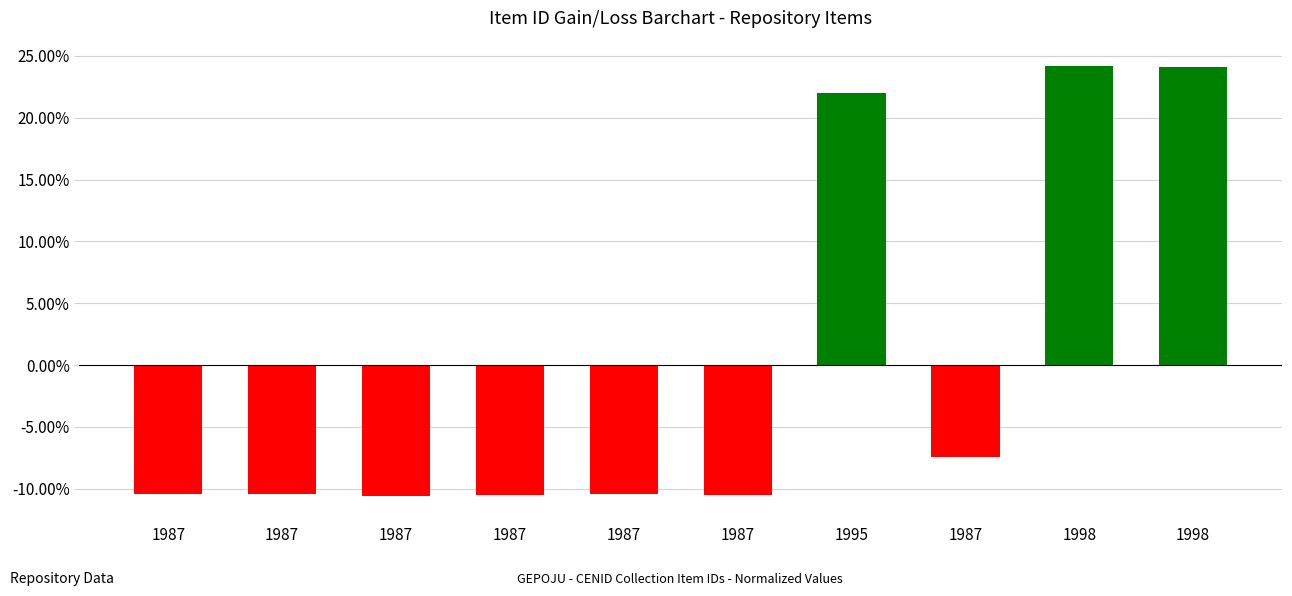

True or false: the data shows -4.8 at 1987.

False